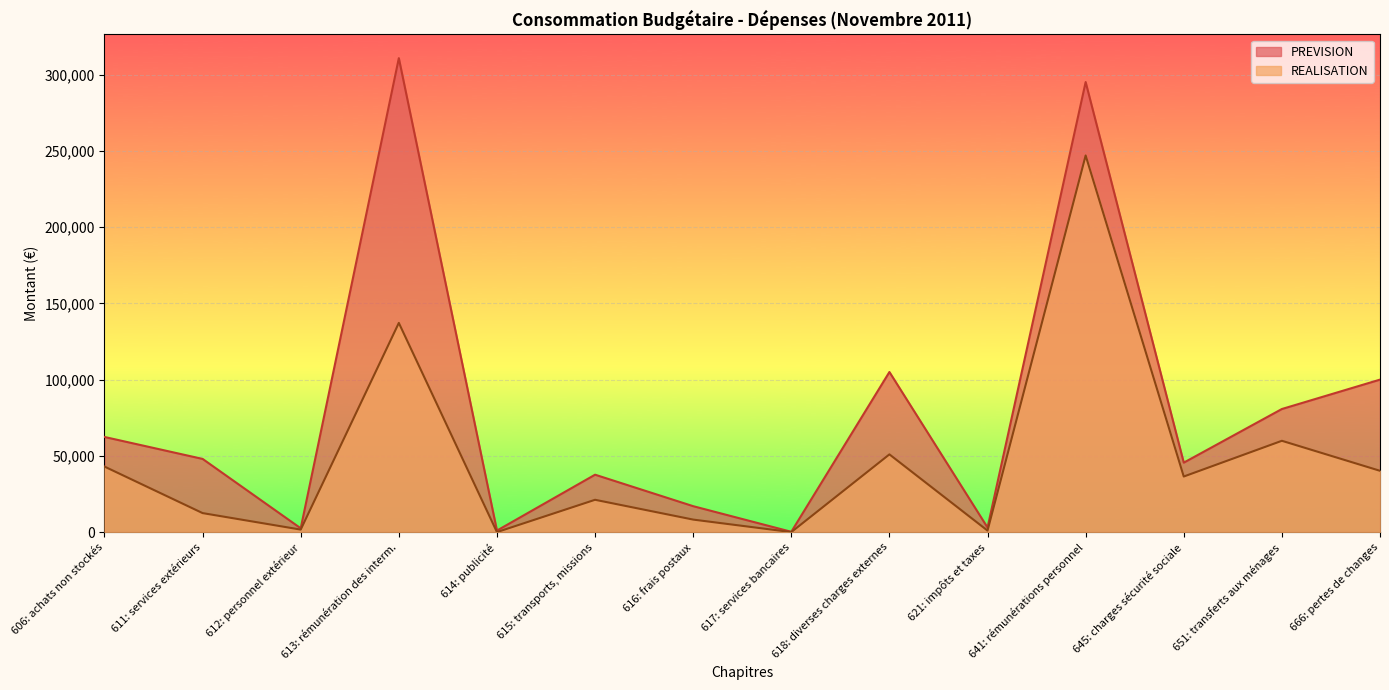

What is the spread (max minus min) of values at 613: rémunération des interm.?

173647